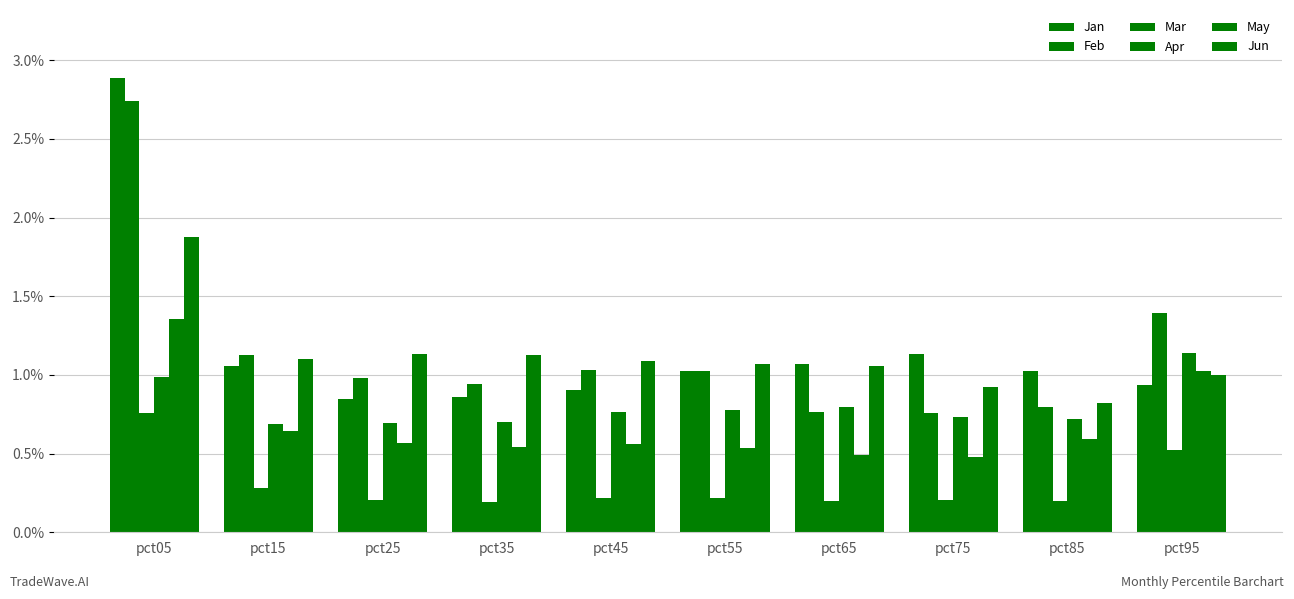

Count the number of categories in the chart.

10